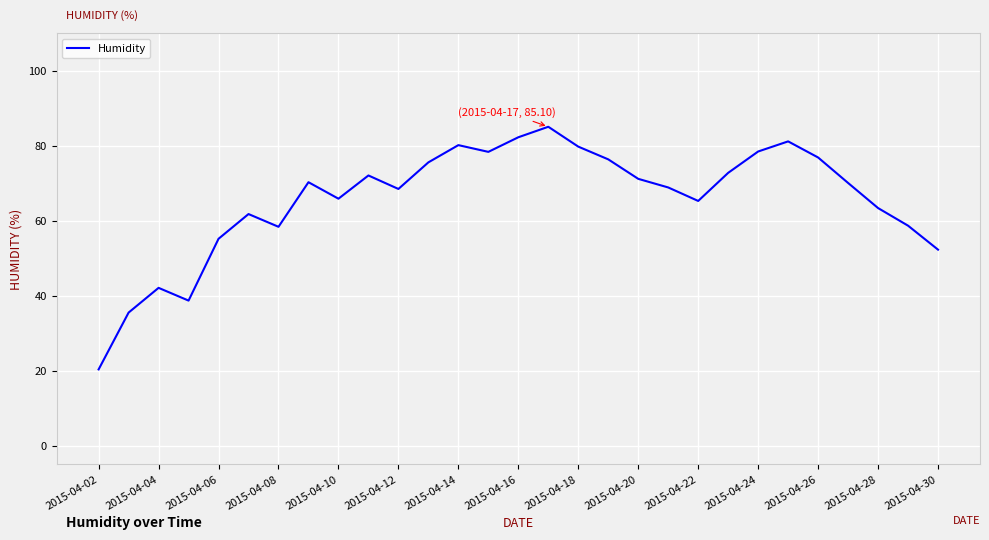

How many categories are shown in the chart?

29